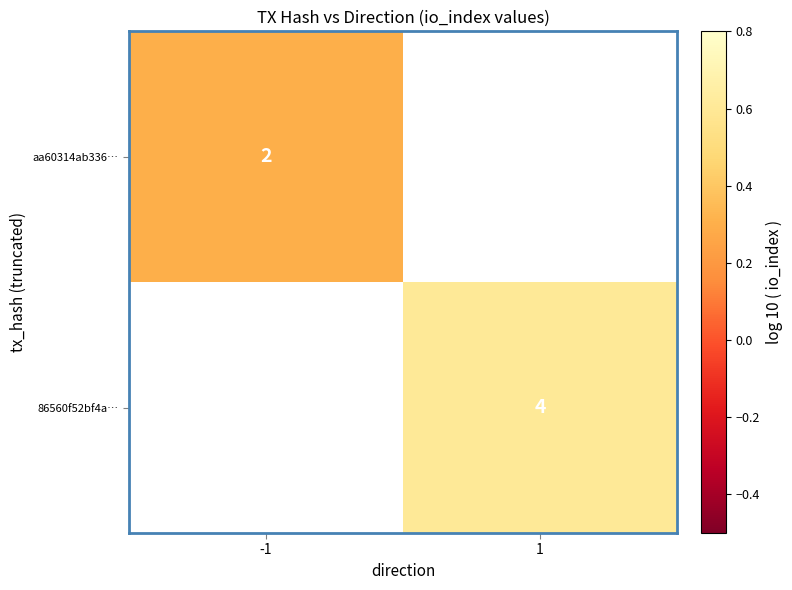

What is the minimum value shown in the chart?

0.3